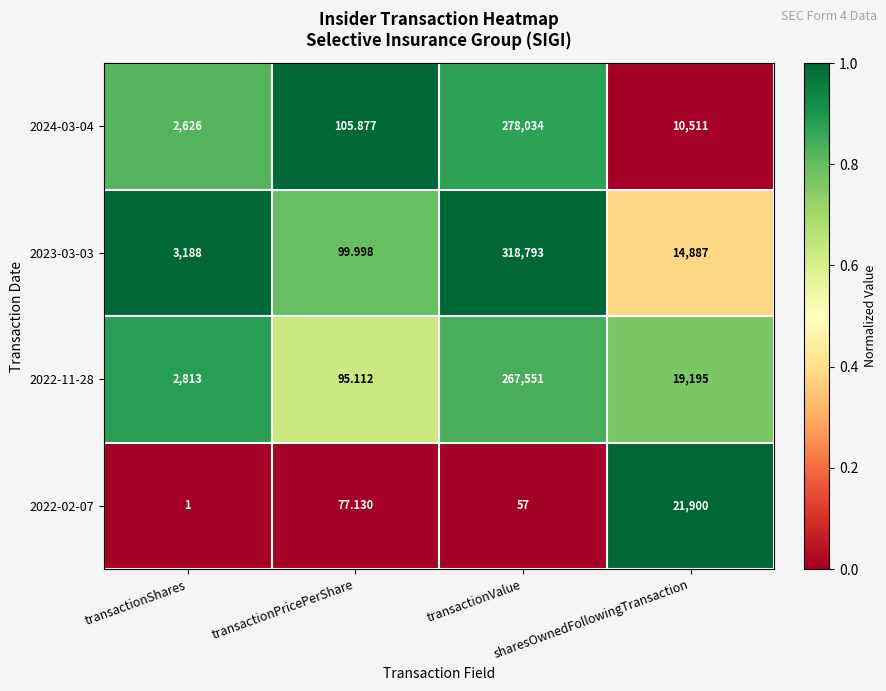

Which series has the largest range (max minus min)?

2023-03-03